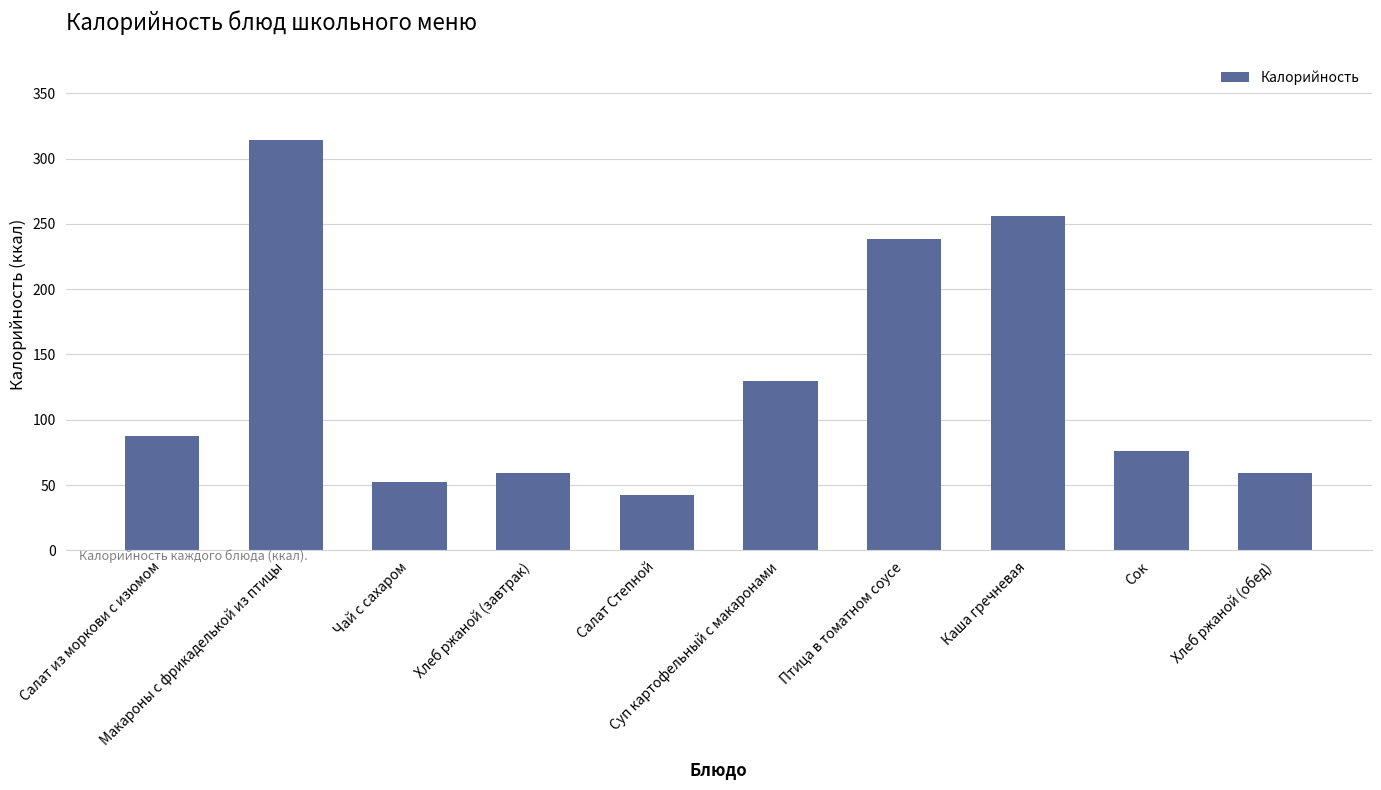

What is the label of the 5th bar from the right?

Суп картофельный с макаронами